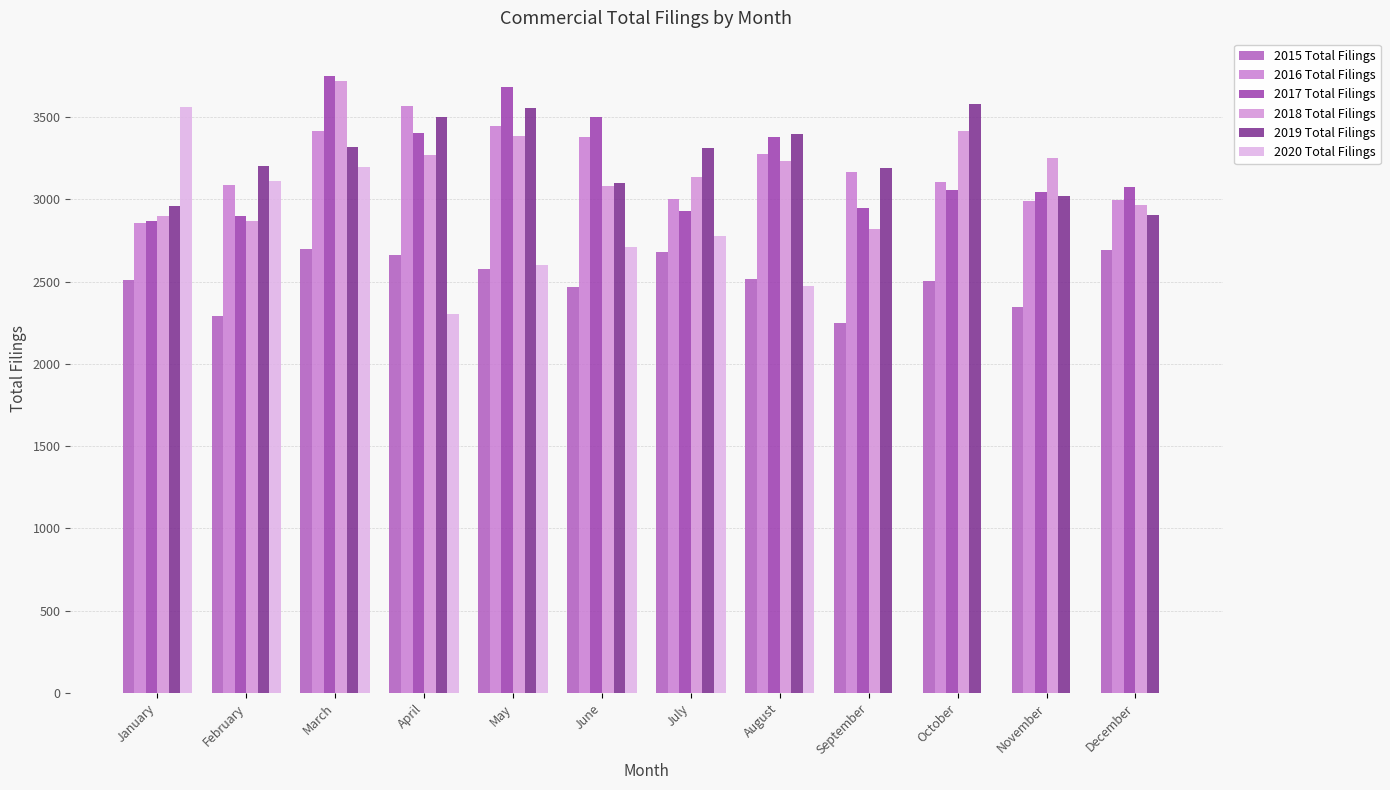

Count the number of categories in the chart.

12